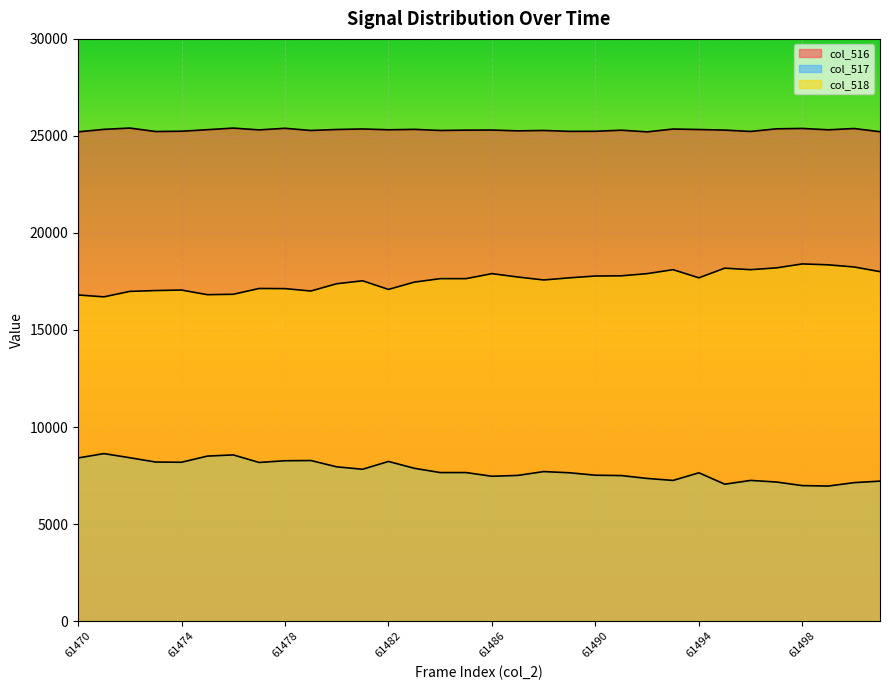

Reading left to right, transcribe all the data shown in this chart.

col_516: 25210	25338	25405	25227	25242	25321	25403	25311	25393	25281	25331	25358	25316	25338	25281	25298	25303	25261	25281	25235	25239	25295	25209	25355	25330	25300	25231	25366	25385	25315	25381	25217
col_517: 8405	8631	8417	8195	8184	8502	8563	8173	8262	8273	7948	7823	8226	7872	7653	7653	7462	7506	7704	7642	7516	7498	7350	7248	7641	7054	7248	7165	6981	6958	7134	7211
col_518: 16805	16707	16988	17032	17058	16819	16840	17138	17131	17008	17383	17535	17090	17466	17645	17645	17903	17729	17577	17688	17781	17791	17903	18107	17688	18185	18107	18201	18404	18357	18247	18006